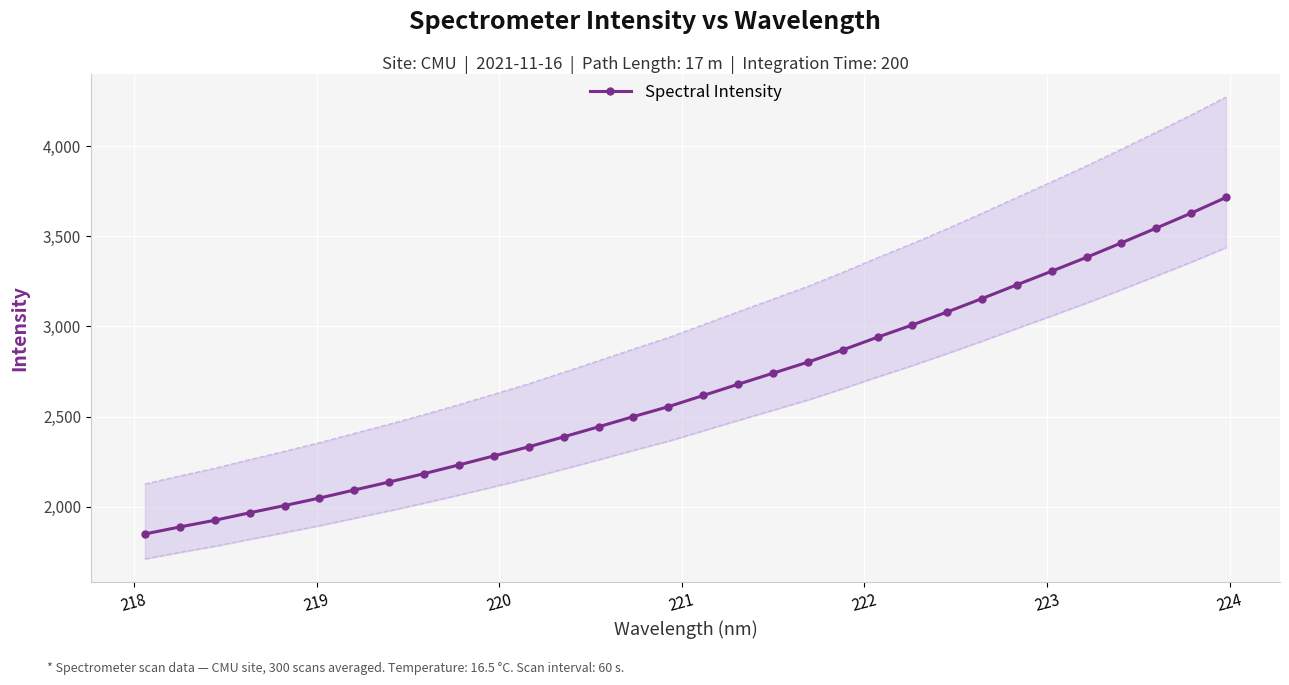

Is this an area chart (filled region under the line)?

No